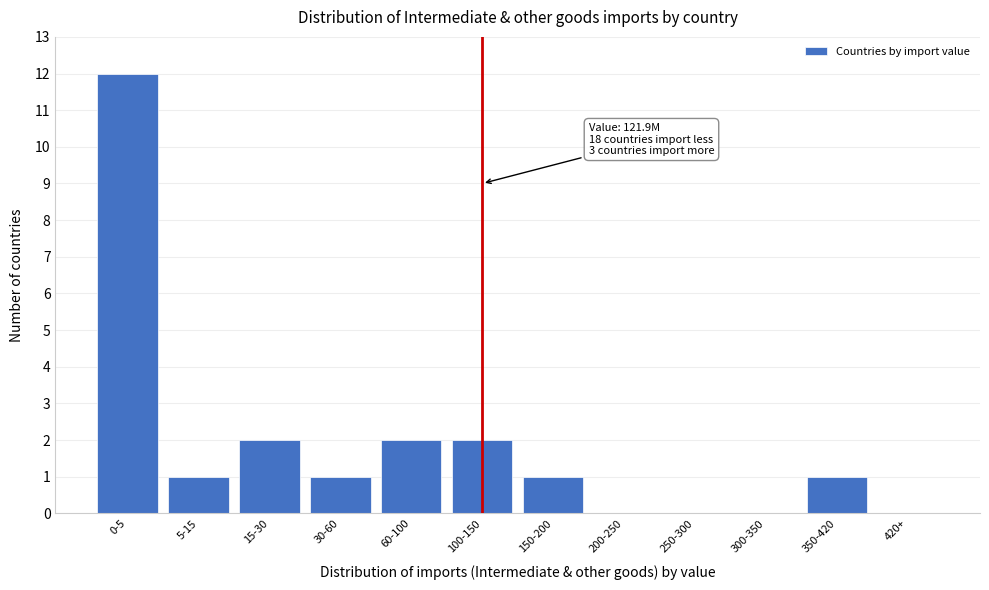

Reading left to right, list all the values displayed in this chart.

0-5=12	5-15=1	15-30=2	30-60=1	60-100=2	100-150=2	150-200=1	200-250=0	250-300=0	300-350=0	350-420=1	420+=0